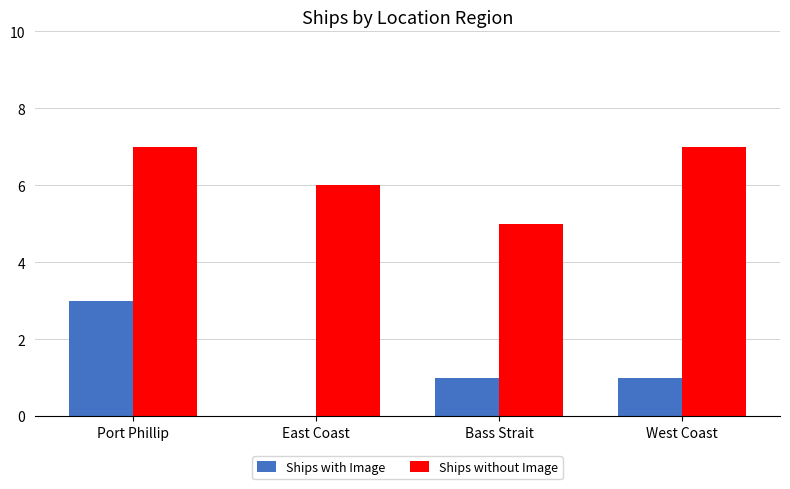

How many groups of bars are there?

4